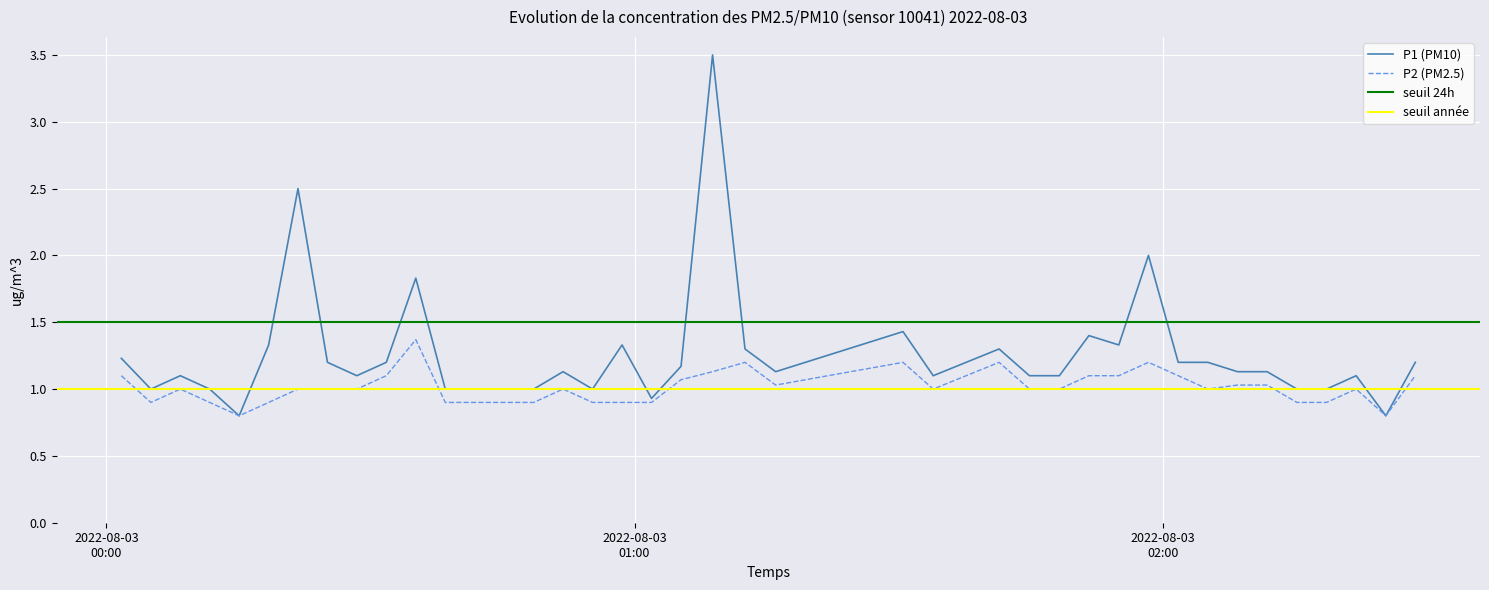

Which series has the largest range (max minus min)?

P1